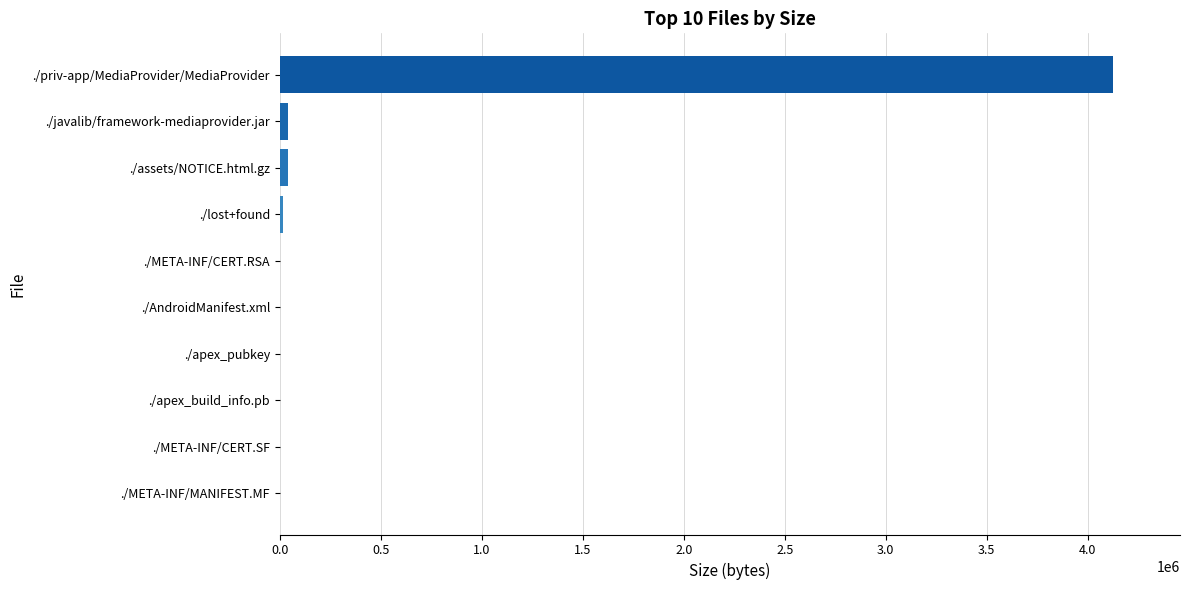

The value at ./priv-app/MediaProvider/MediaProvider is 4126280. True or false?

True